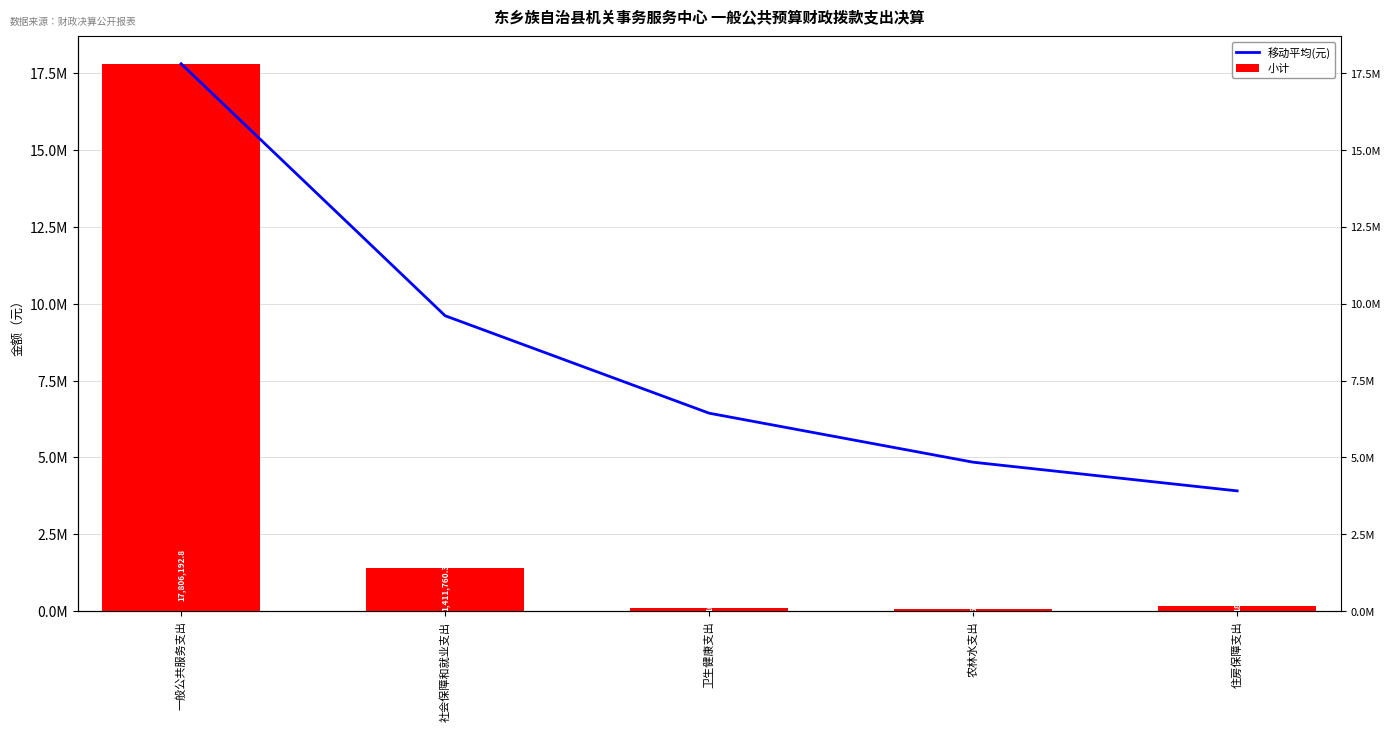

True or false: 基本支出 has a value of 246760.3 at 社会保障和就业支出.

True